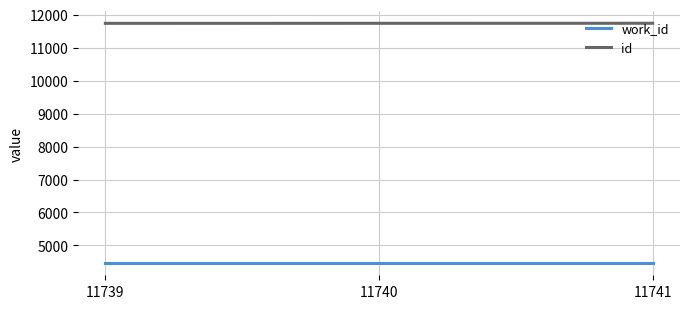

Rank the series by their maximum value, from highest to lowest.

id, work_id